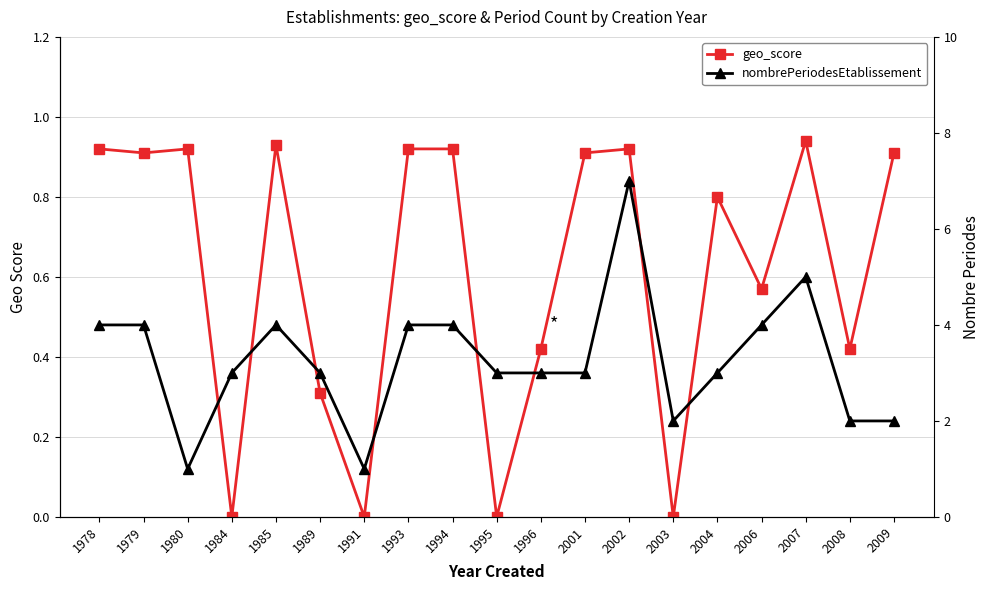

How many nombrePeriodesEtablissement values are between 2 and 4?

15